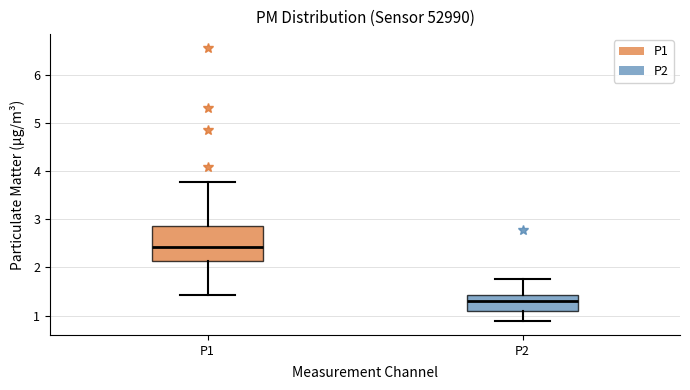

Reading left to right, transcribe this box plot: for each box, give where its median line is, the range the box spans, and where its two whiskers end, as read against the y-axis. The values are not printed on the chart, so give them approximately, as read against the axis.

P1: median 2.4, box 2.1 to 2.9, whiskers 1.4 to 3.8
P2: median 1.3, box 1.1 to 1.4, whiskers 0.9 to 1.8